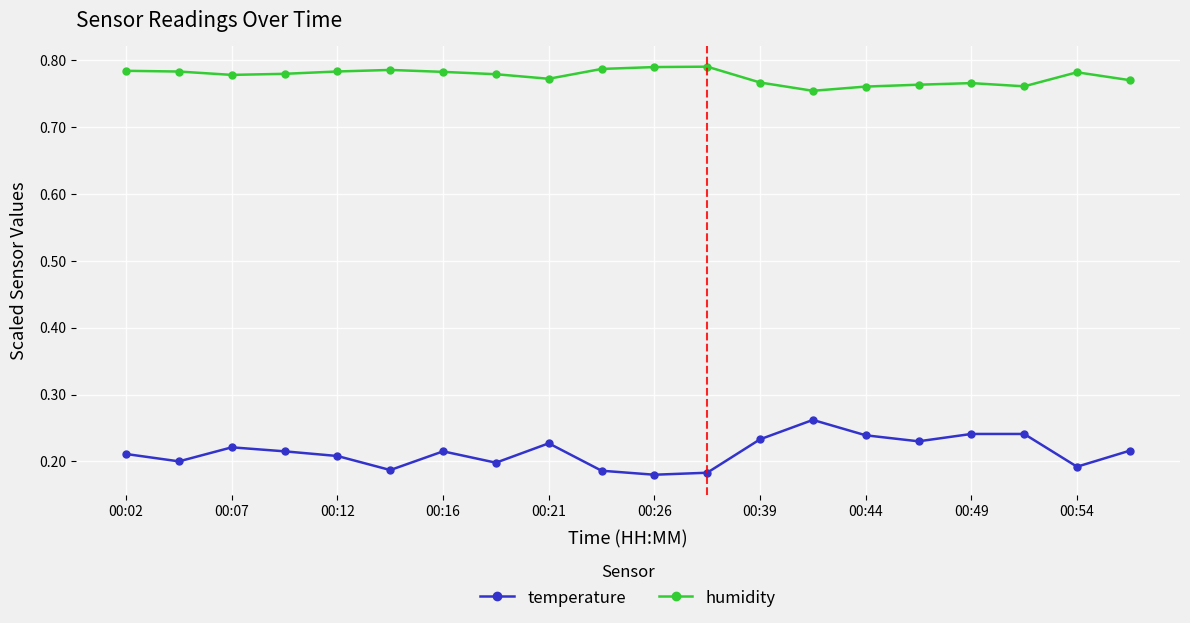

Rank the series by their maximum value, from lowest to highest.

temperature, humidity